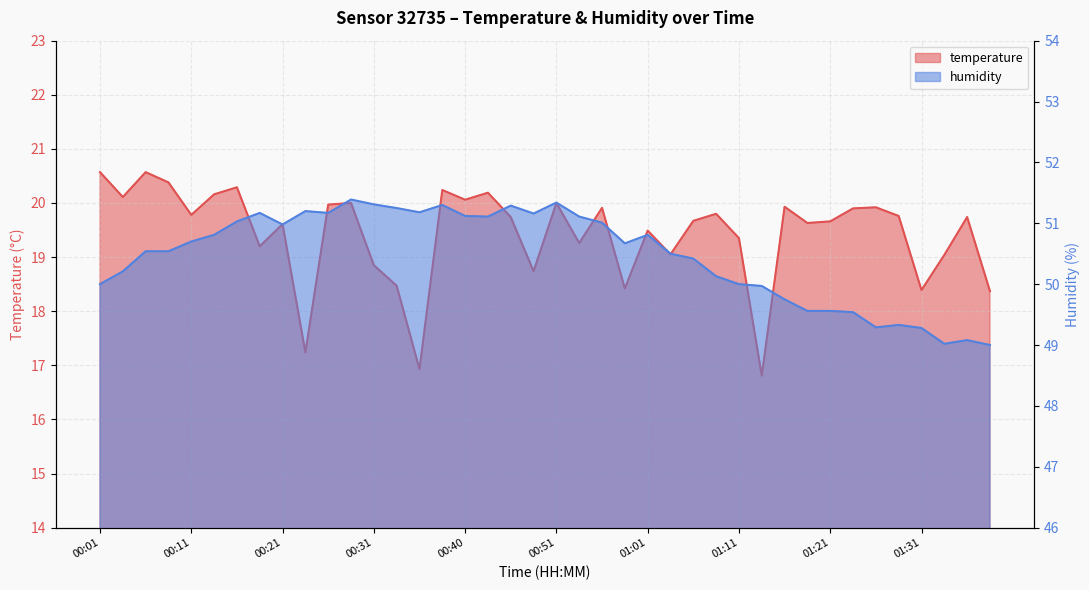

Which series has the largest total across all categories?

humidity